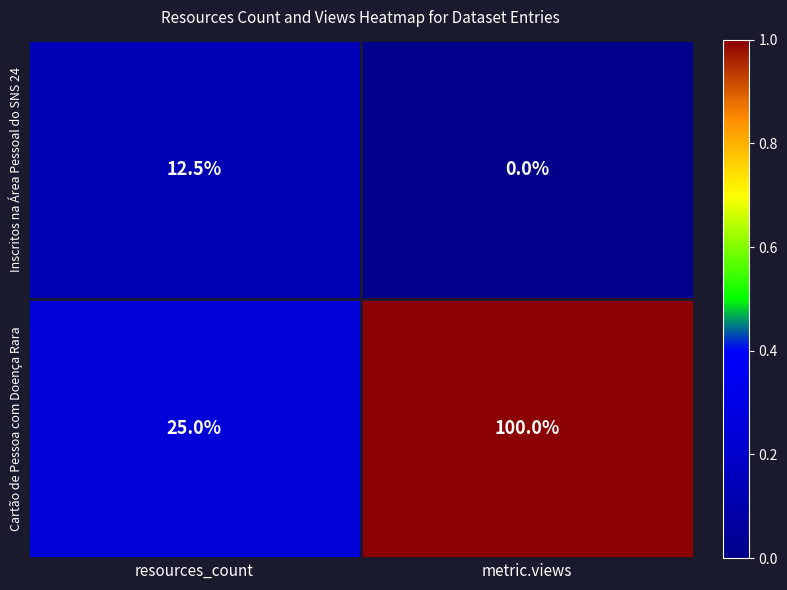

What is the greatest value displayed?

100.0